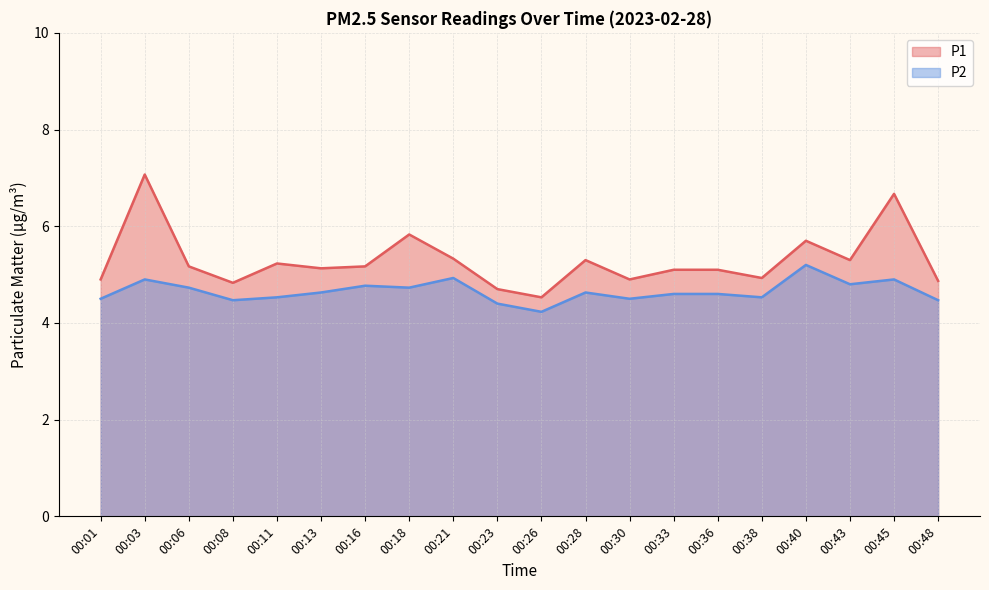

At how many categories does at least one series exceed 5?

13